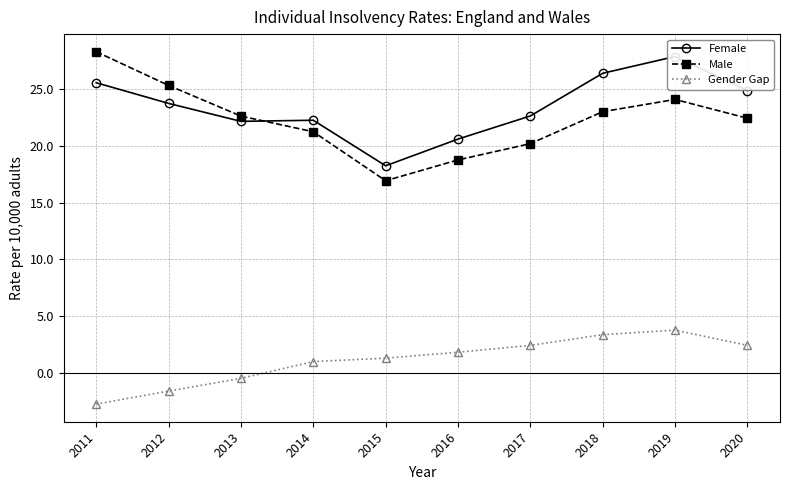

Where is the first local maximum for Gender Gap?

2019